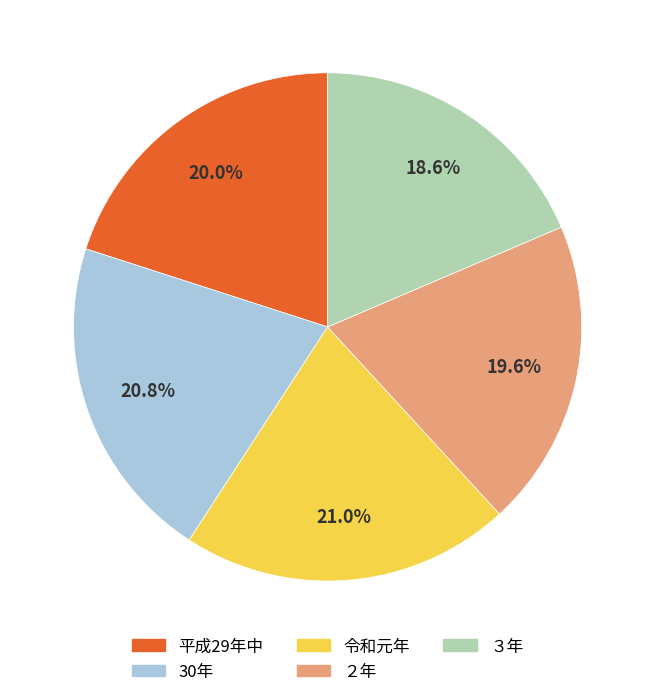

To the nearest percent, what is the difference between the largest and smallest slice percentages?

2%